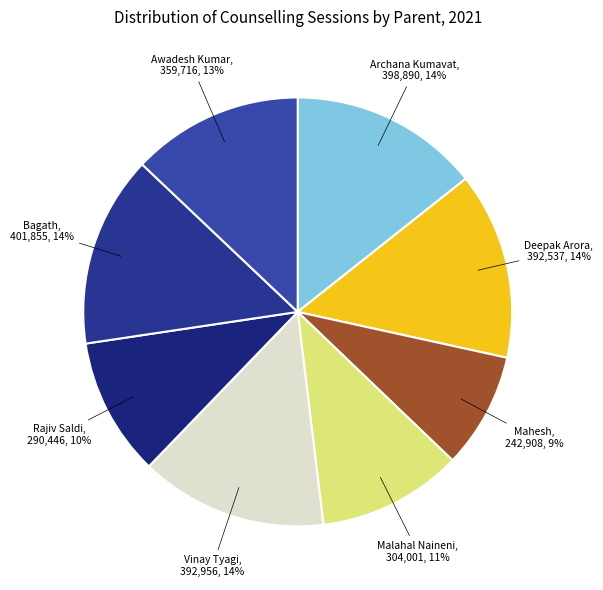

Which category has the biggest portion of the pie?

Bagath